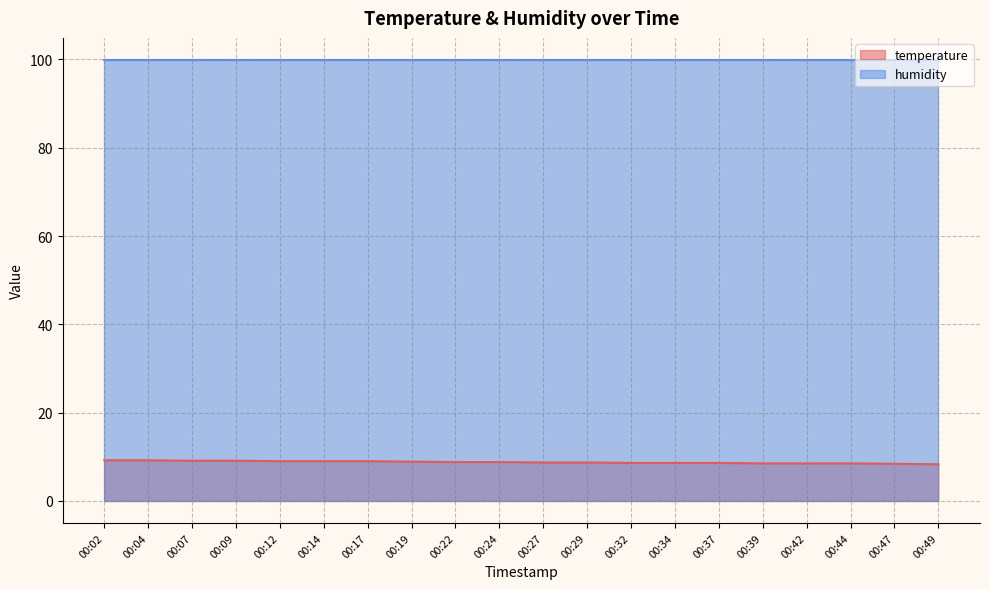

Is it true that the value at 00:34 is 8.6?

True